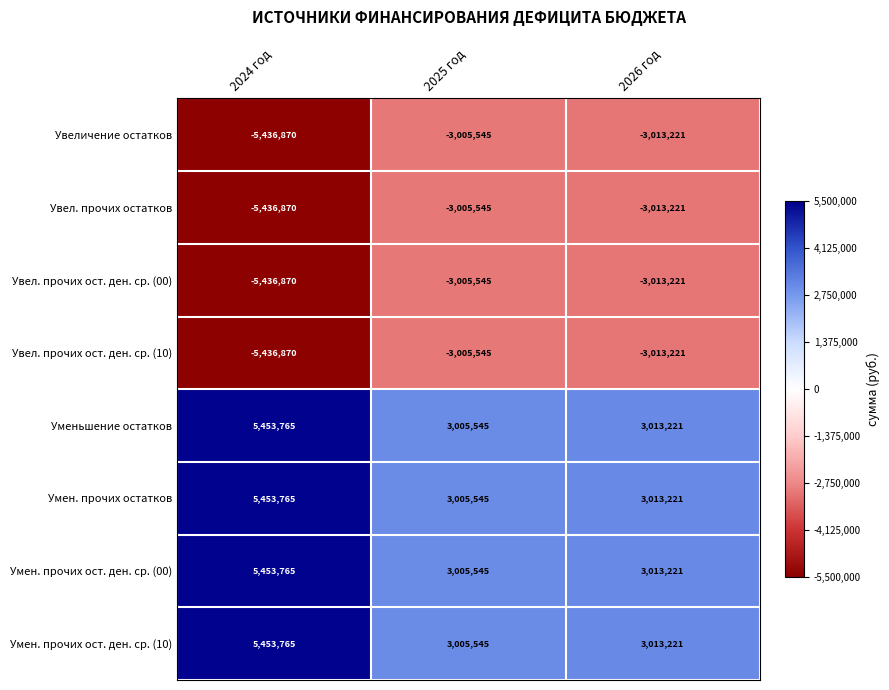

What is the difference between the maximum and minimum values in the Умен. прочих остатков series?

2448220